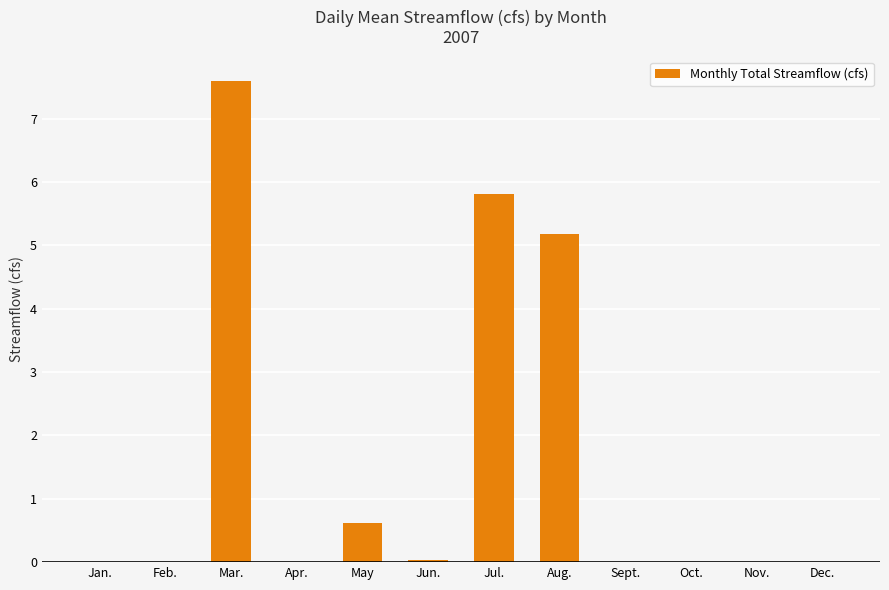

The value at Nov. is -3.8. True or false?

False